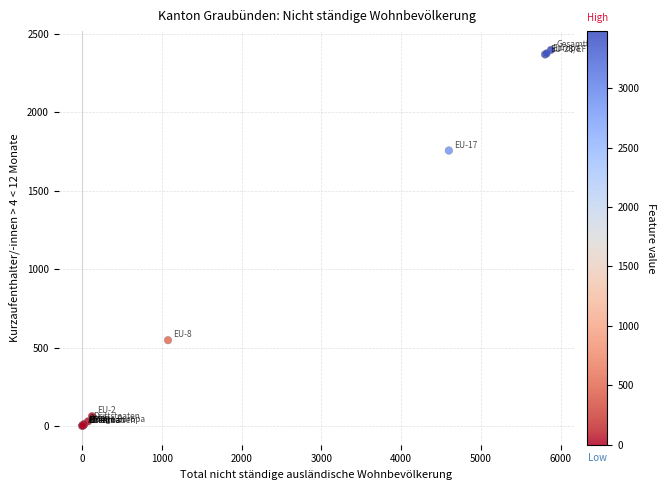

What Y value in the scatter plot is closest to 1199?

1757